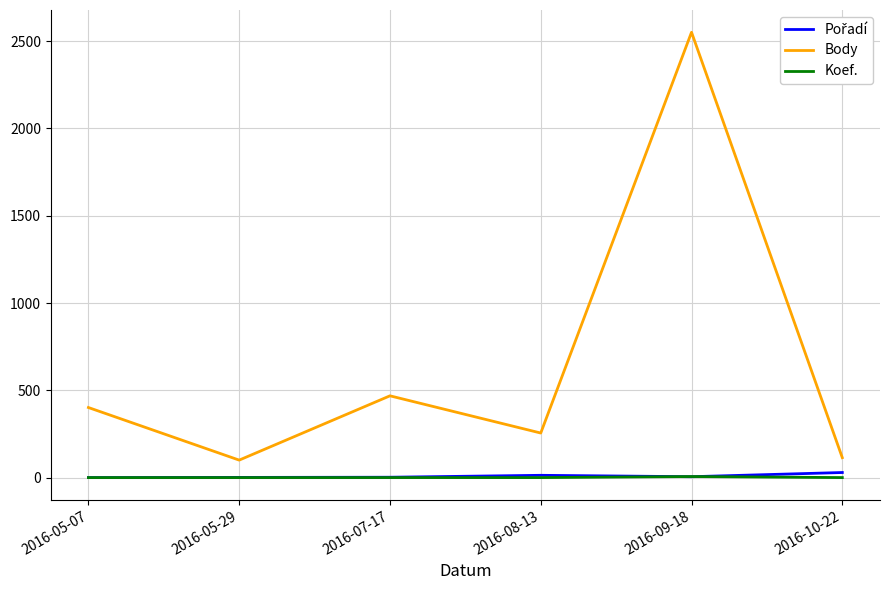

Count the number of data series in this chart.

3